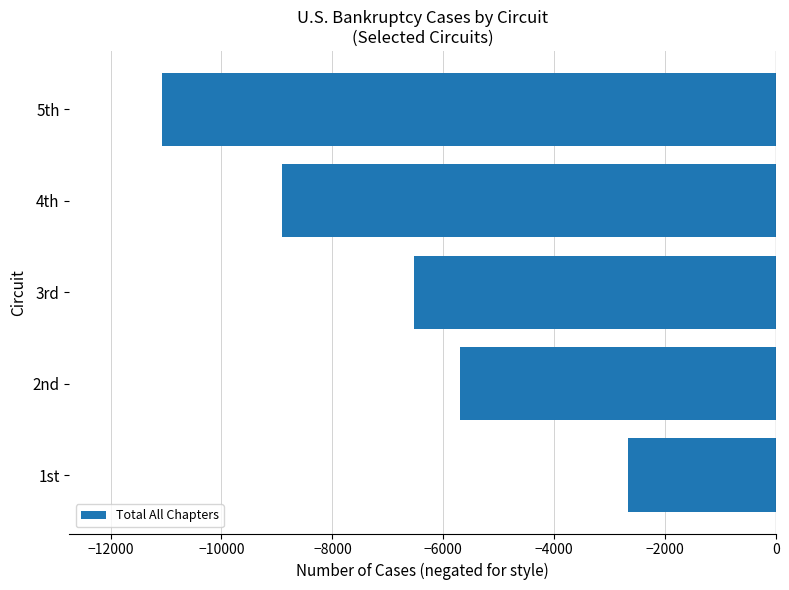

List the labels in order of value, largest first.

1st, 2nd, 3rd, 4th, 5th